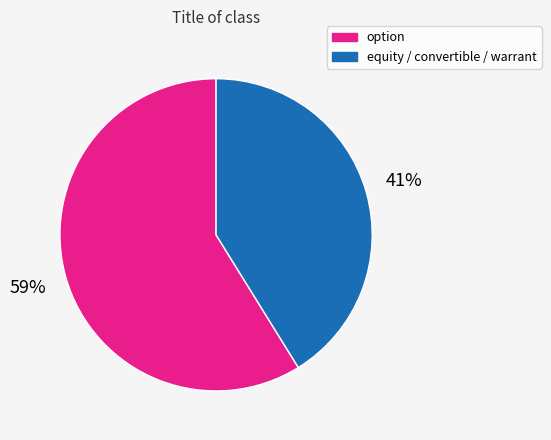

What percentage is the equity / convertible / warrant slice, to the nearest percent?

41%